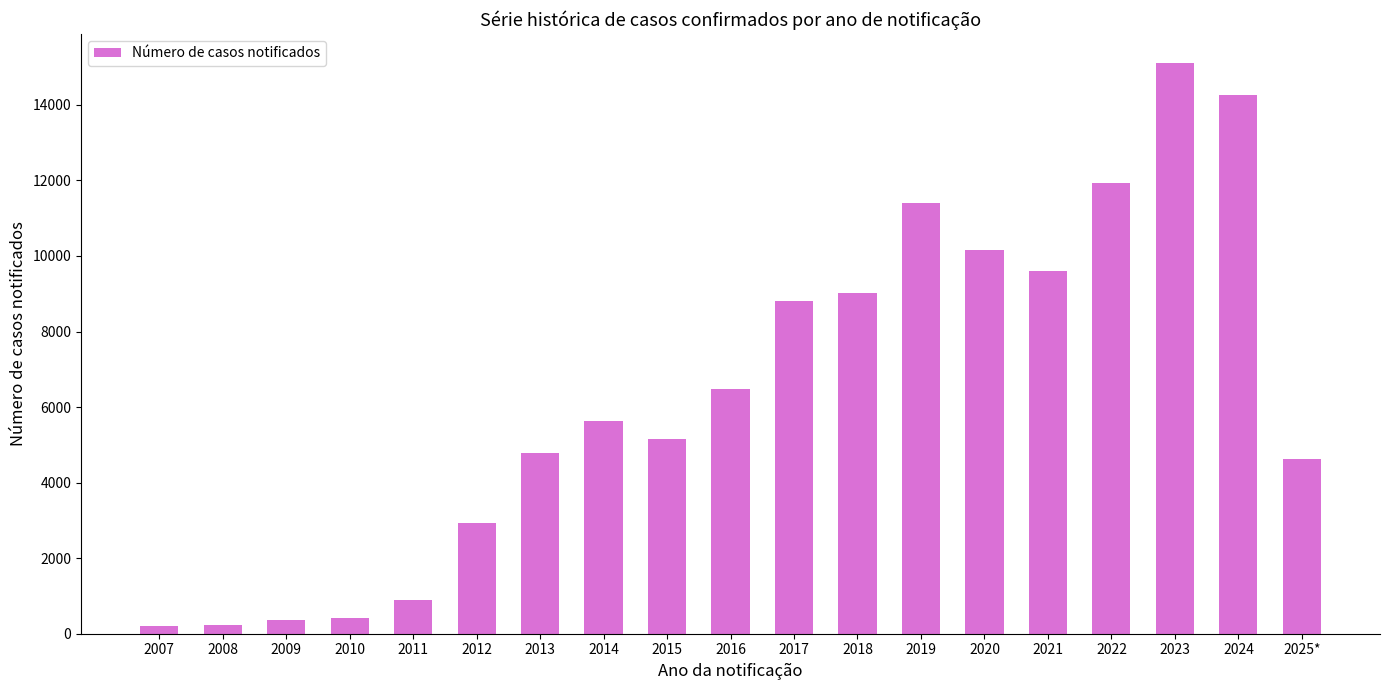

How many values are below 5625?

9